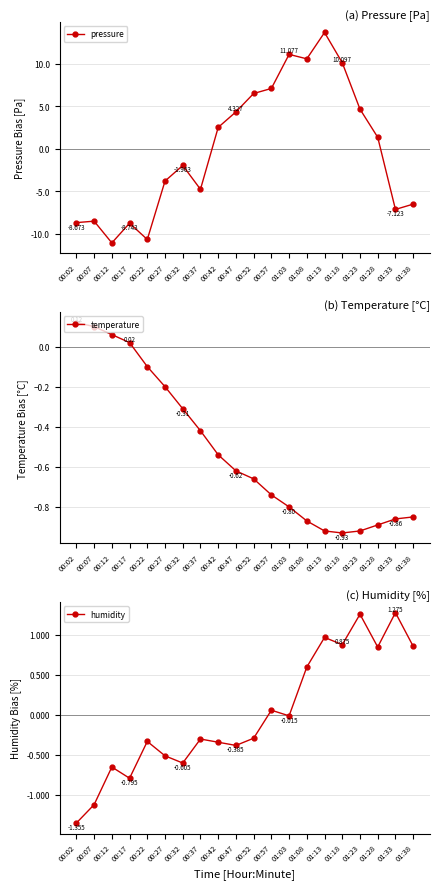

Which label corresponds to the largest value in the chart?

01:13